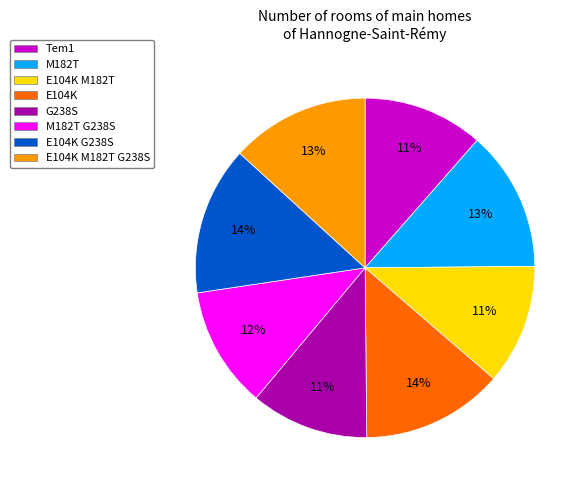

To the nearest percent, what is the difference between the largest and smallest slice percentages?

3%